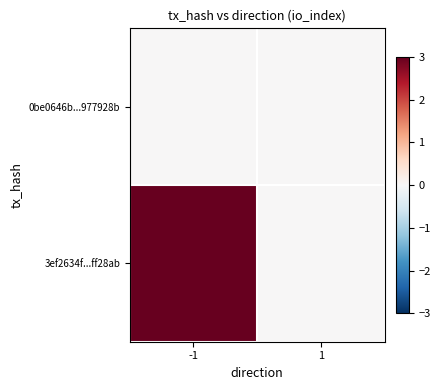

Reading left to right, what are all the values shown in this chart?

0be0646b...977928b: -1=0	1=0
3ef2634f...ff28ab: -1=3	1=0